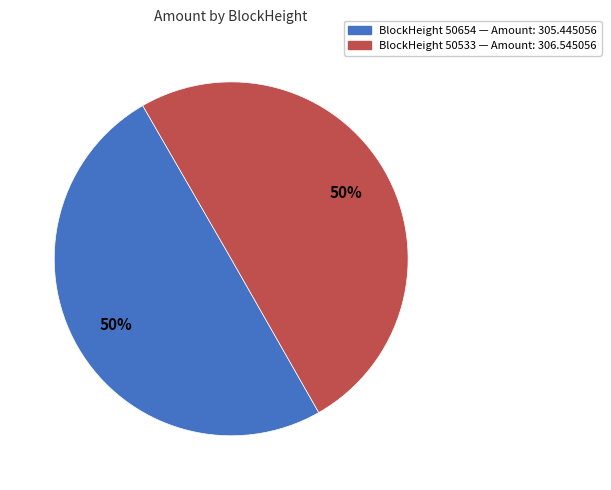

To the nearest percent, what is the average slice percentage?

50%